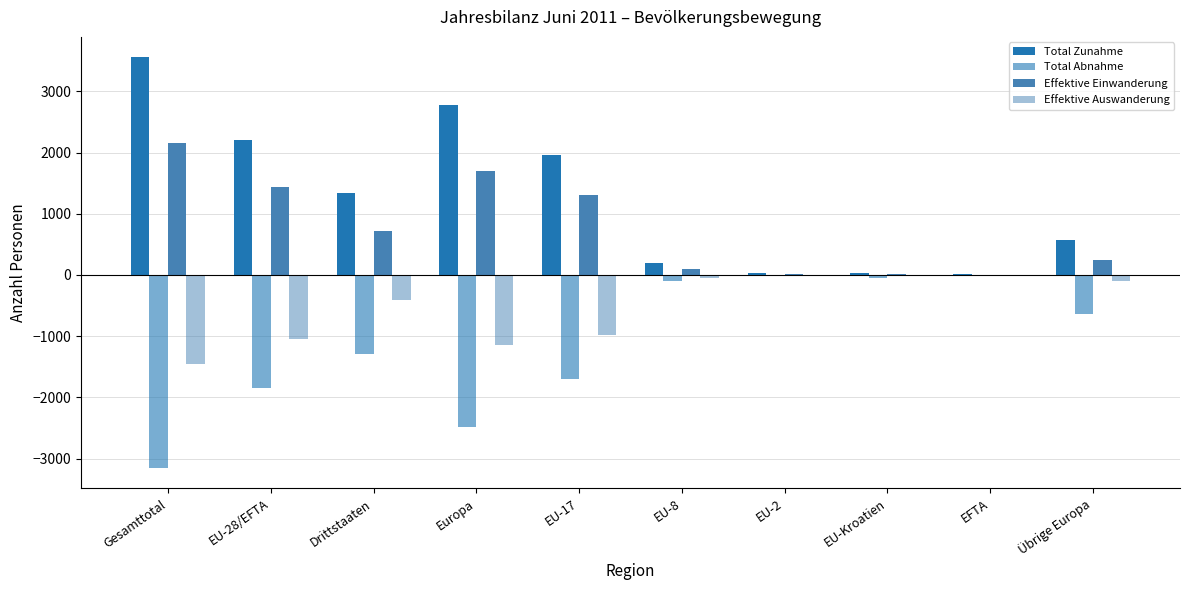

At which category is the sum across all series the highest?

Gesamttotal